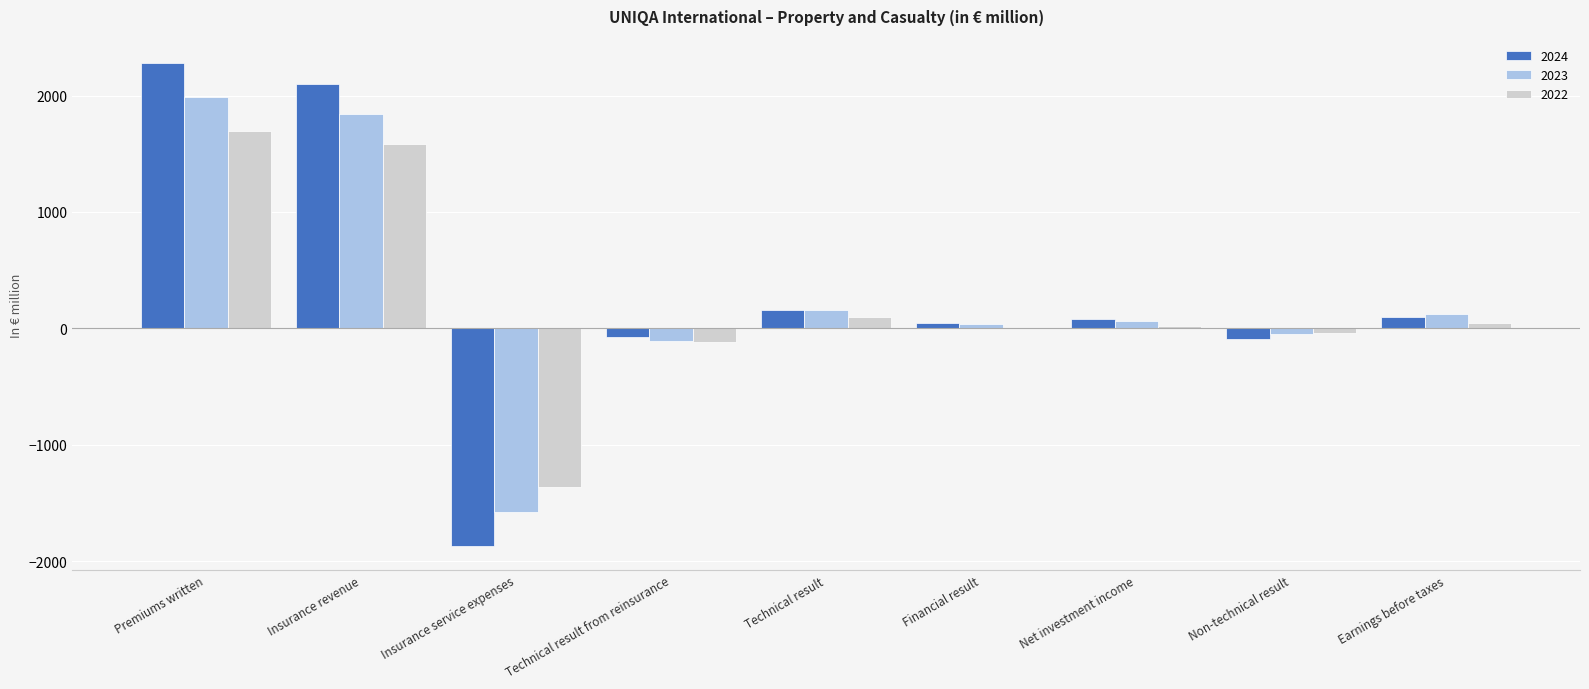

How many groups of bars are there?

9